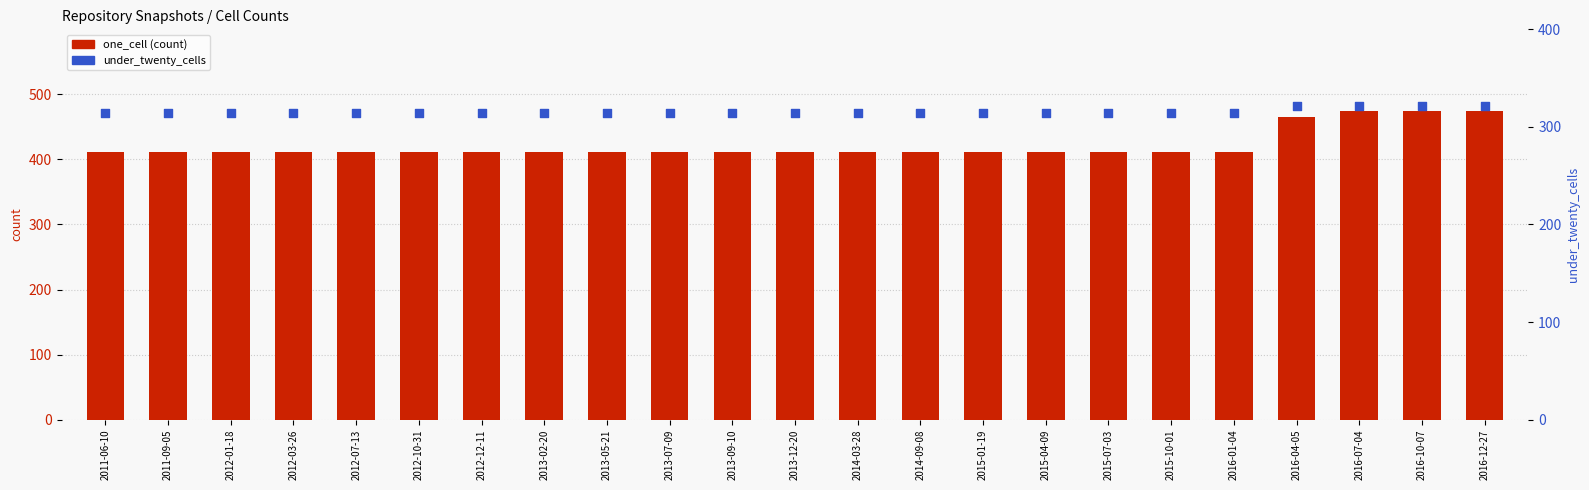

What are all the series names shown in the legend?

one_cell (count), under_twenty_cells